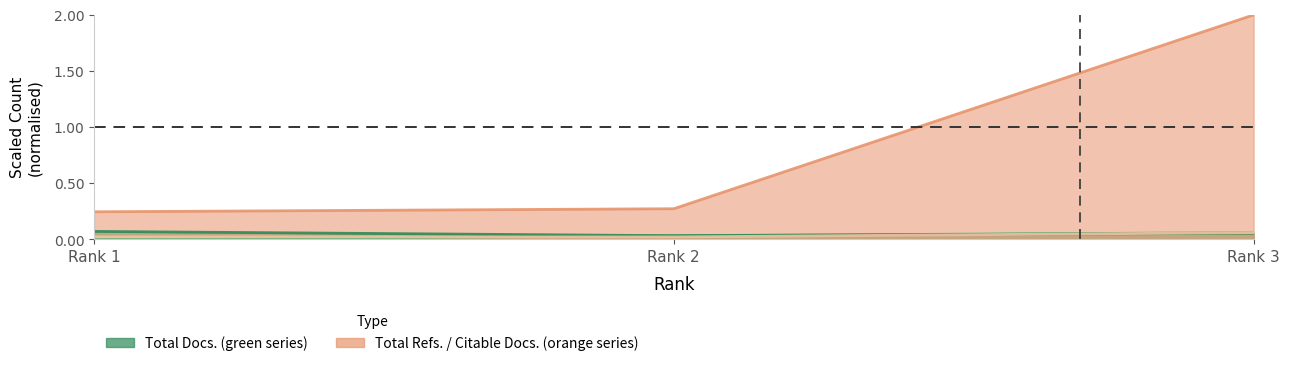

True or false: Citable Docs. (3years) has a value of 0.0 at 1.

True